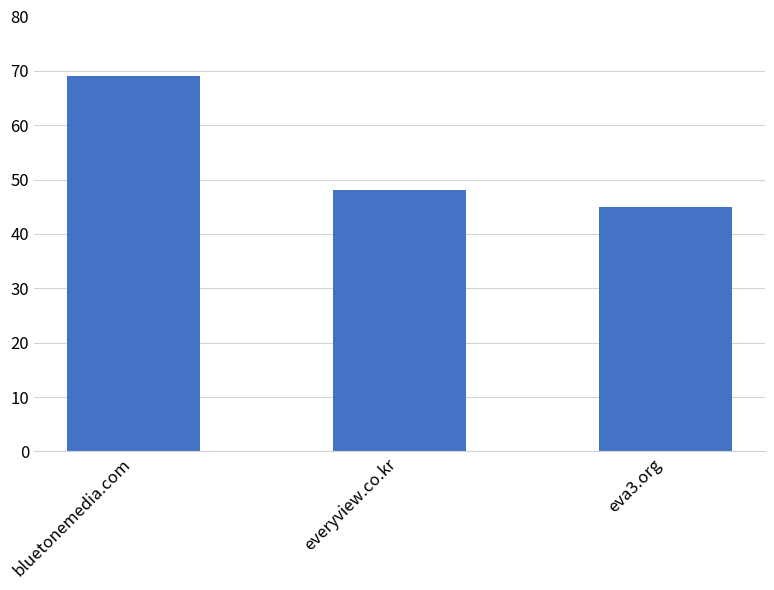

At which label is the value closest to 57?

everyview.co.kr